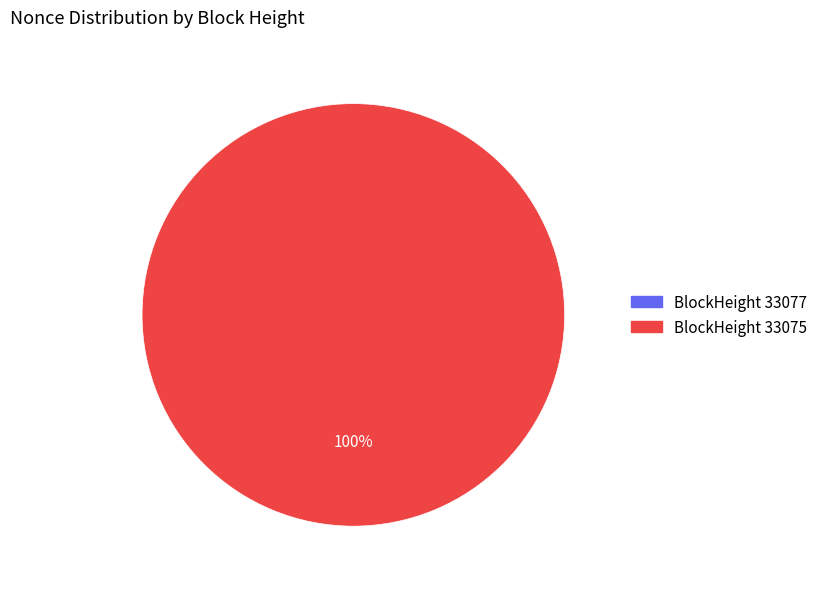

How much of the chart is everything except 33077?

100.0%